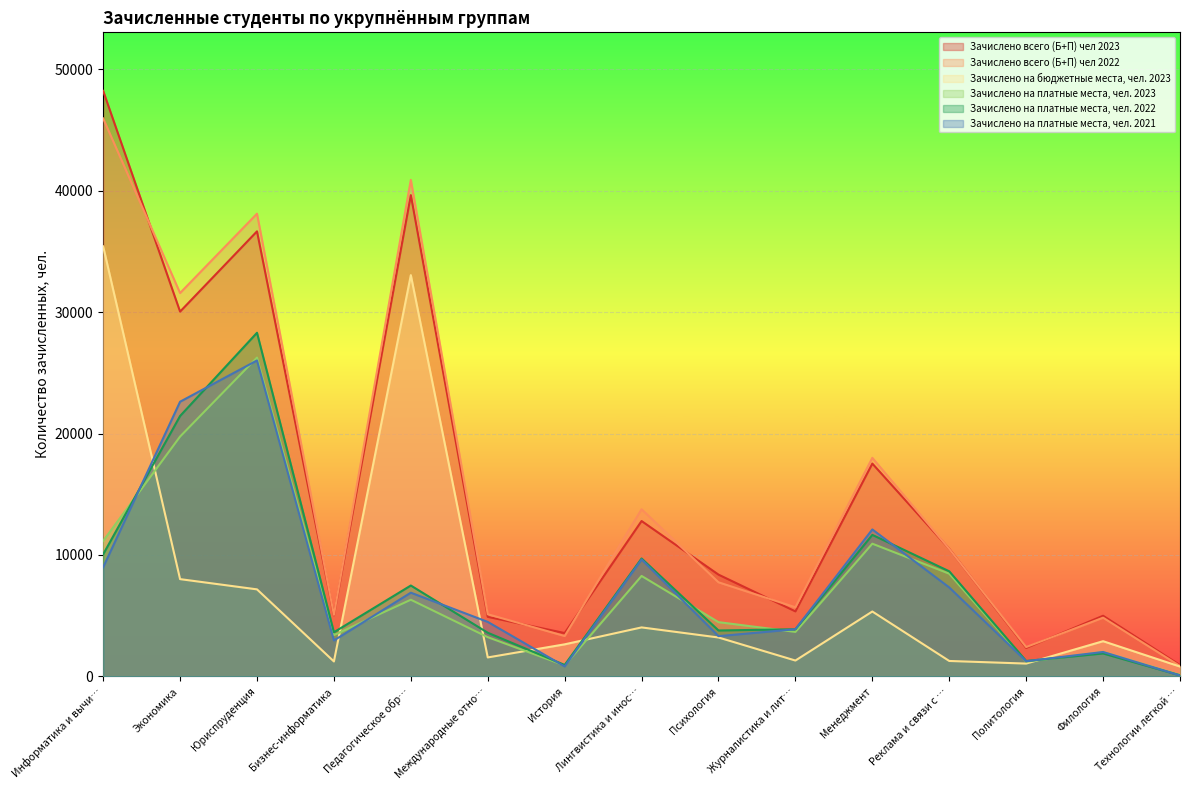

Count the number of data series in this chart.

6